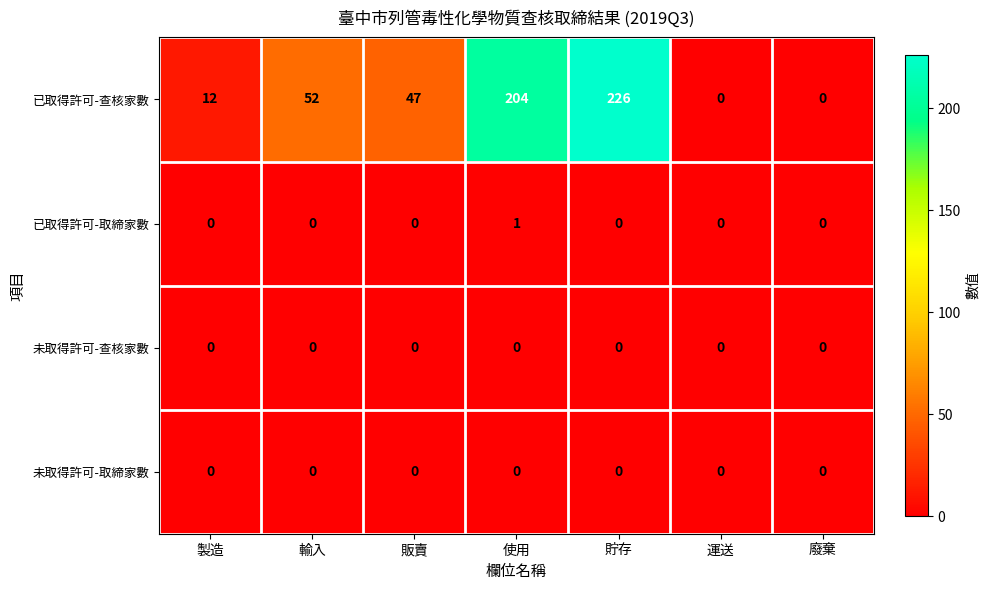

Reading left to right, extract all data points from this chart.

已取得許可-查核家數: 製造=12	輸入=52	販賣=47	使用=204	貯存=226	運送=0	廢棄=0
已取得許可-取締家數: 製造=0	輸入=0	販賣=0	使用=1	貯存=0	運送=0	廢棄=0
未取得許可-查核家數: 製造=0	輸入=0	販賣=0	使用=0	貯存=0	運送=0	廢棄=0
未取得許可-取締家數: 製造=0	輸入=0	販賣=0	使用=0	貯存=0	運送=0	廢棄=0